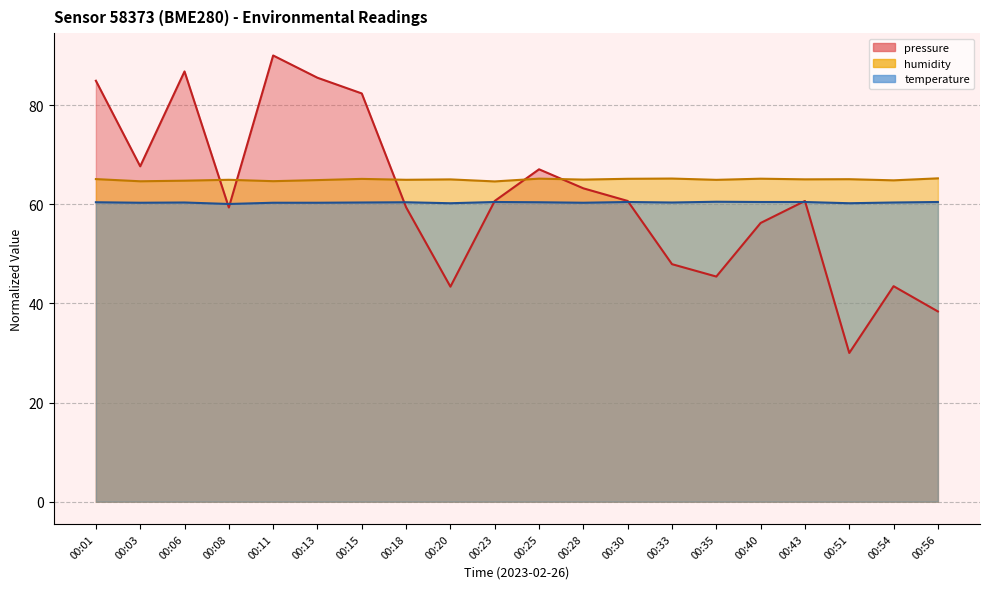

The temperature series shows 35.5 at 00:01. True or false?

False